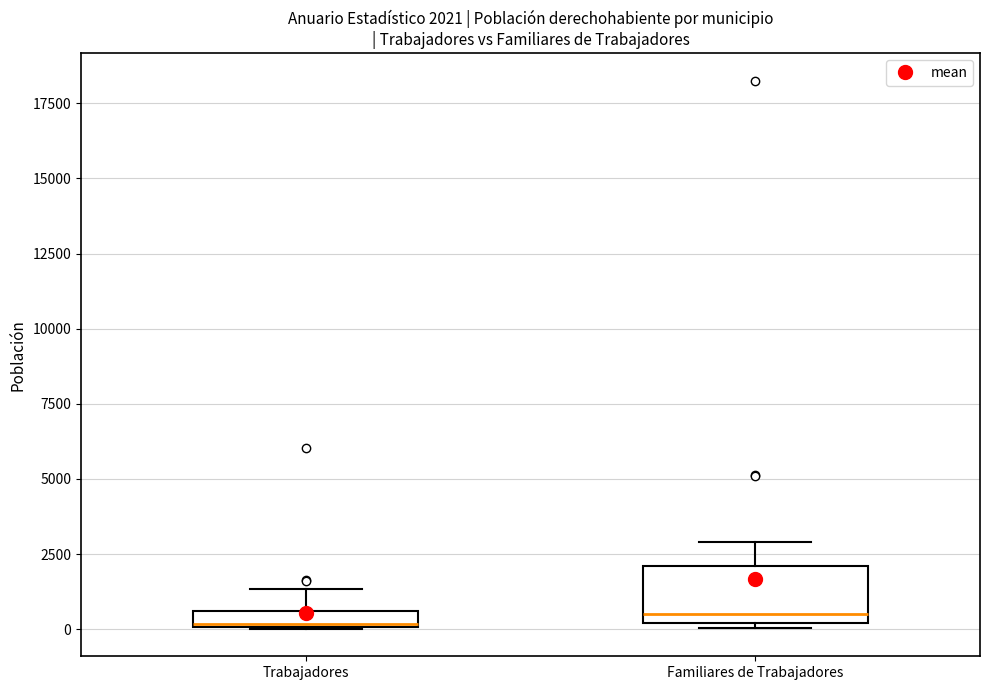

Comparing the boxes themselves (not the whiskers), which one is the tallest?

Familiares de Trabajadores